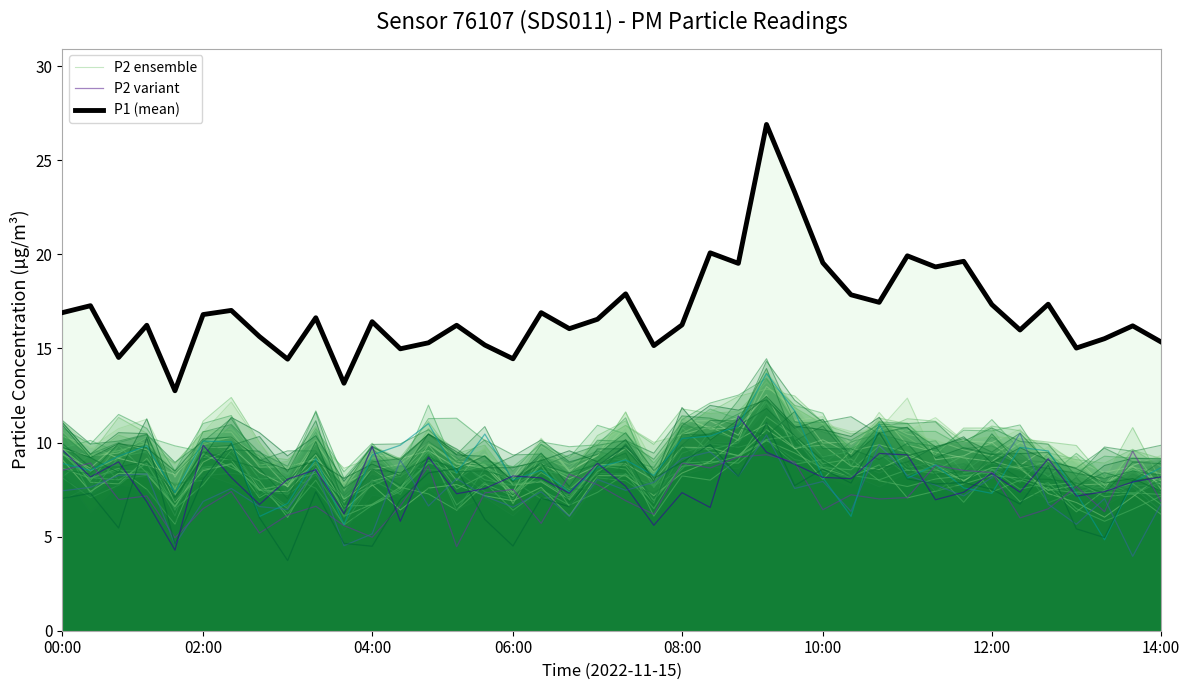

Rank the series by their maximum value, from lowest to highest.

P2 variant, P2 ensemble, P1 (mean)